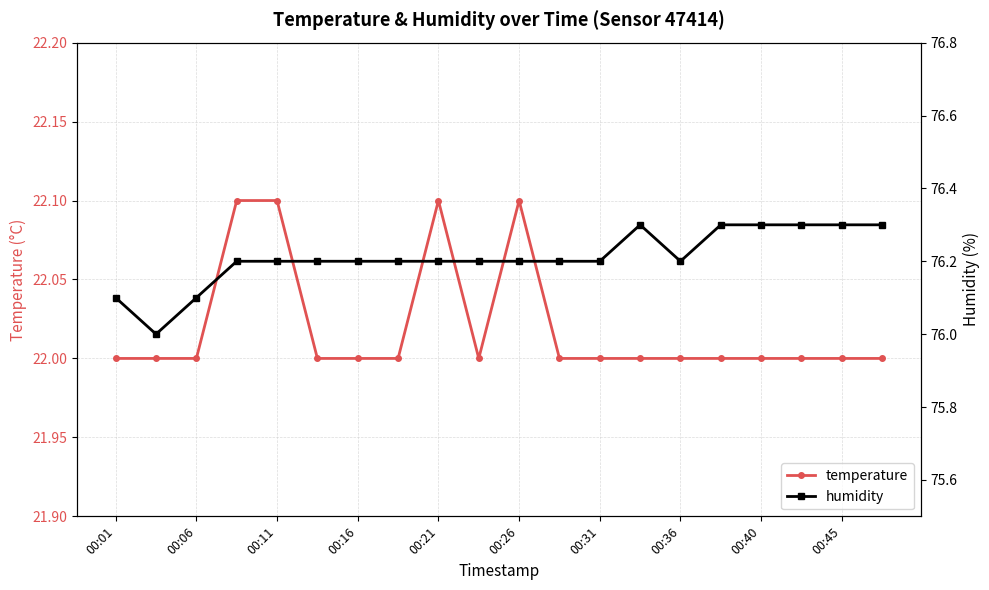

What is the average value of the temperature series?

22.0